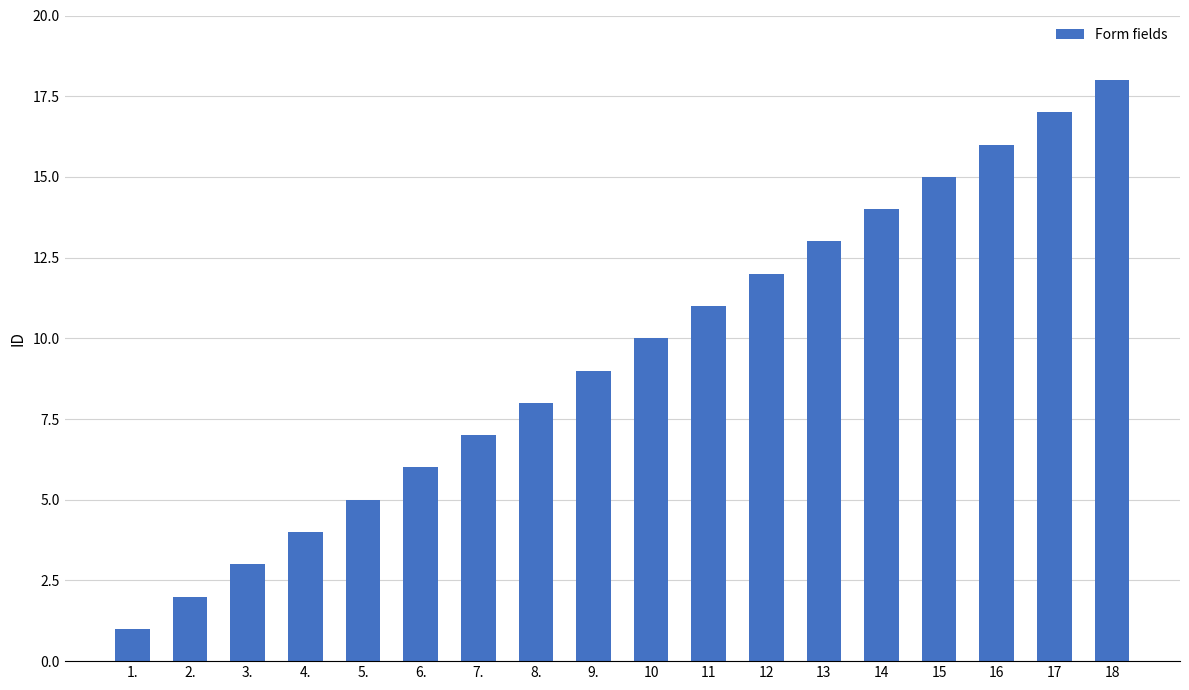

What is the change in value from 5. to 17?

+12